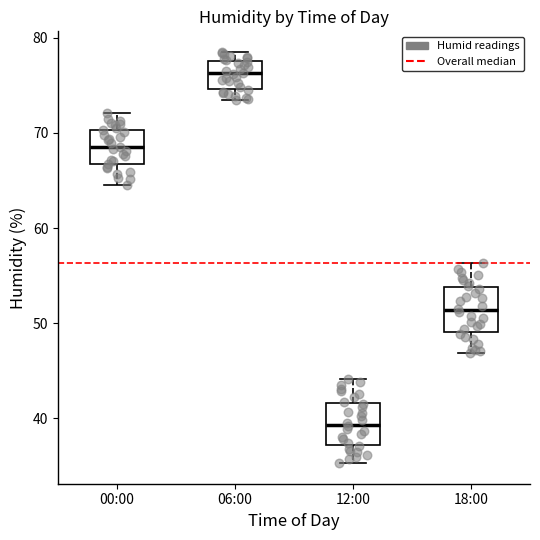

Which box's median line is the highest?

06:00